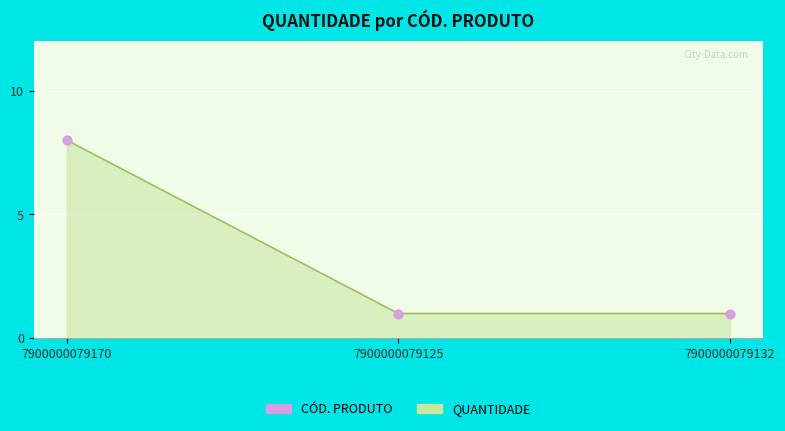

Between 7900000079170 and 7900000079125, which is larger?

7900000079170